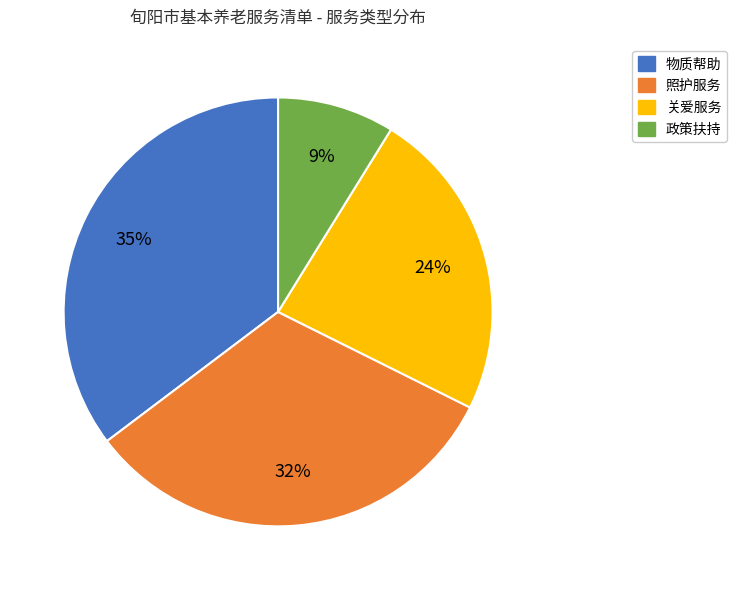

Is there a majority slice in this chart?

No